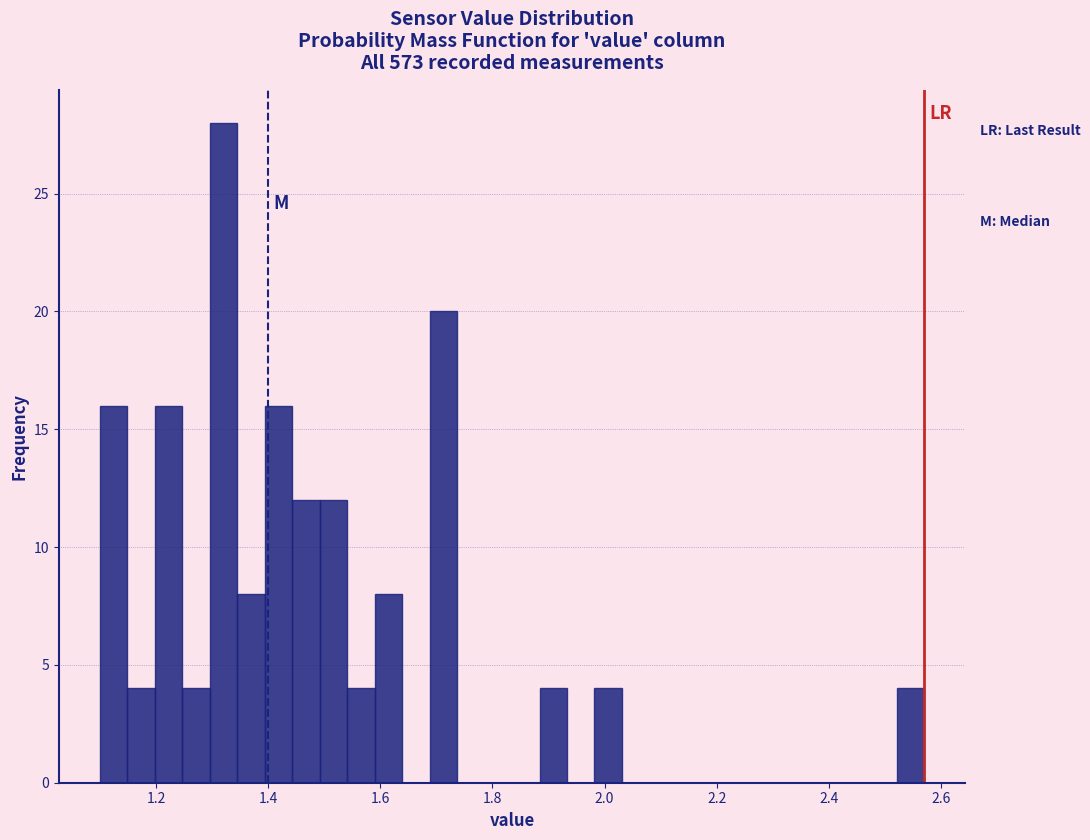

Read against the x-axis, roughly where is the centre of the tallest bar?

1.32